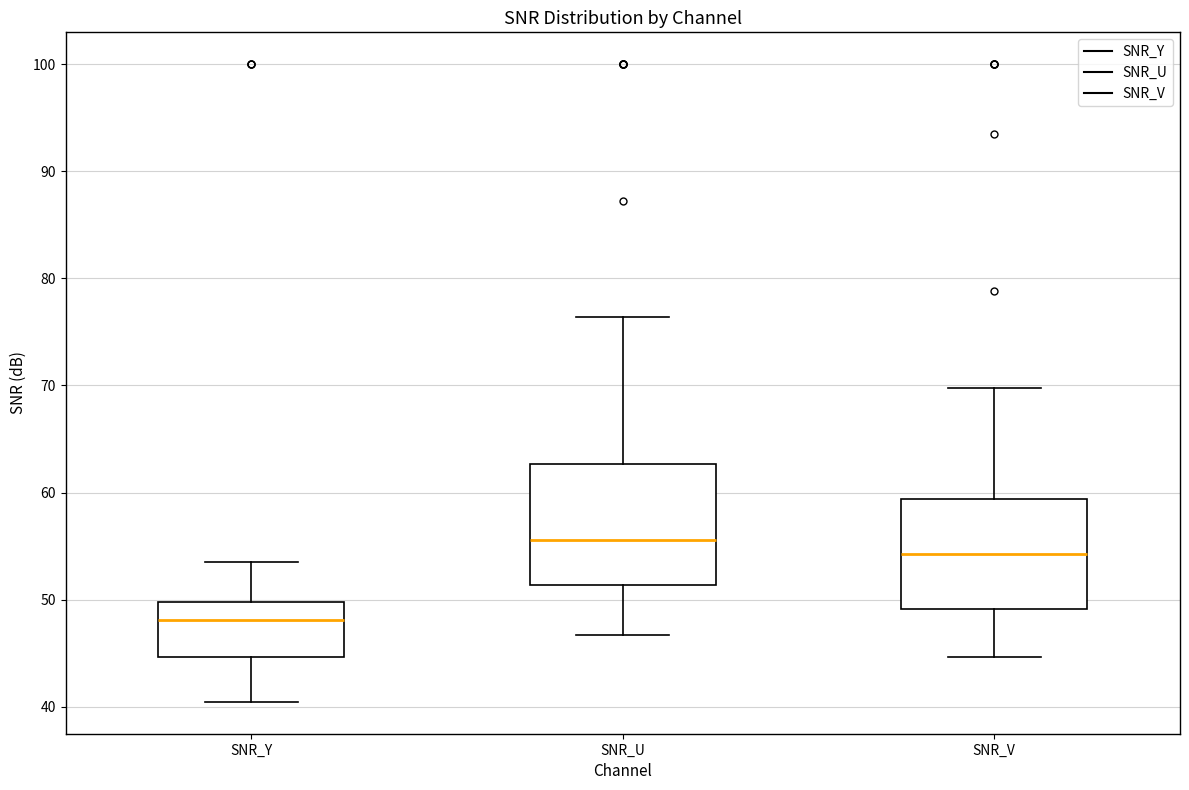

Reading left to right, read every box against the y-axis: the position of its median line, the range the box covers, and the ends of its whiskers. The values are not printed on the chart, so give them approximately, as read against the axis.

SNR_Y: median 48, box 45 to 50, whiskers 40 to 54
SNR_U: median 56, box 51 to 63, whiskers 47 to 76
SNR_V: median 54, box 49 to 59, whiskers 45 to 70